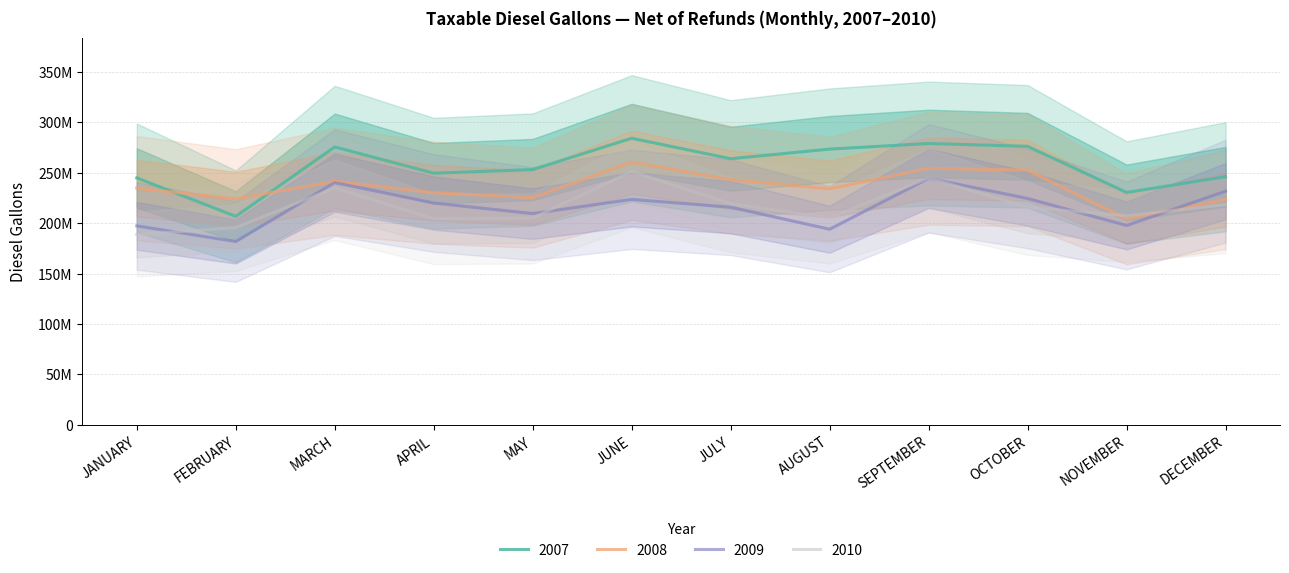

Reading left to right, transcribe all the data shown in this chart.

2007: JANUARY=244873915	FEBRUARY=206728016	MARCH=275550478	APRIL=249509391	MAY=253117796	JUNE=284171511	JULY=263867265	AUGUST=273394950	SEPTEMBER=278961920	OCTOBER=276167807	NOVEMBER=230407370	DECEMBER=245989862
2008: JANUARY=234700260	FEBRUARY=223985934	MARCH=241439734	APRIL=230152121	MAY=225272249	JUNE=260434744	JULY=243095395	AUGUST=234022307	SEPTEMBER=254394579	OCTOBER=252471983	NOVEMBER=204150018	DECEMBER=223406881
2009: JANUARY=197283143	FEBRUARY=181765826	MARCH=240173563	APRIL=219920756	MAY=209471285	JUNE=223555180	JULY=215772974	AUGUST=193949828	SEPTEMBER=244412169	OCTOBER=224450417	NOVEMBER=197664779	DECEMBER=231720029
2010: JANUARY=188705030	FEBRUARY=195563666	MARCH=234903120	APRIL=204318970	MAY=205110704	JUNE=251256188	JULY=219318120	AUGUST=205138797	SEPTEMBER=244810944	OCTOBER=215881238	NOVEMBER=207283073	DECEMBER=218365238